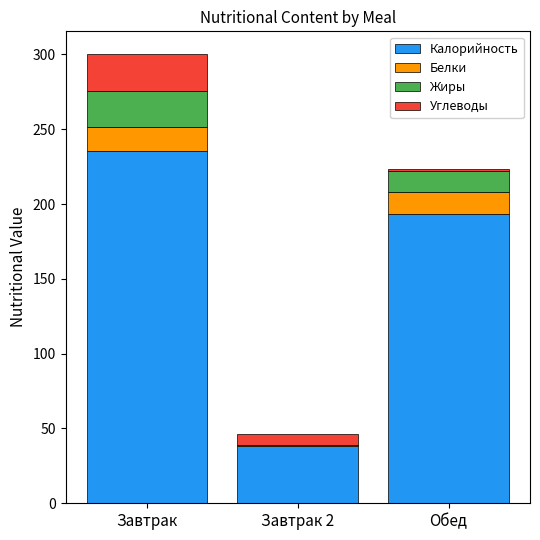

At which category is the sum across all series the highest?

Завтрак